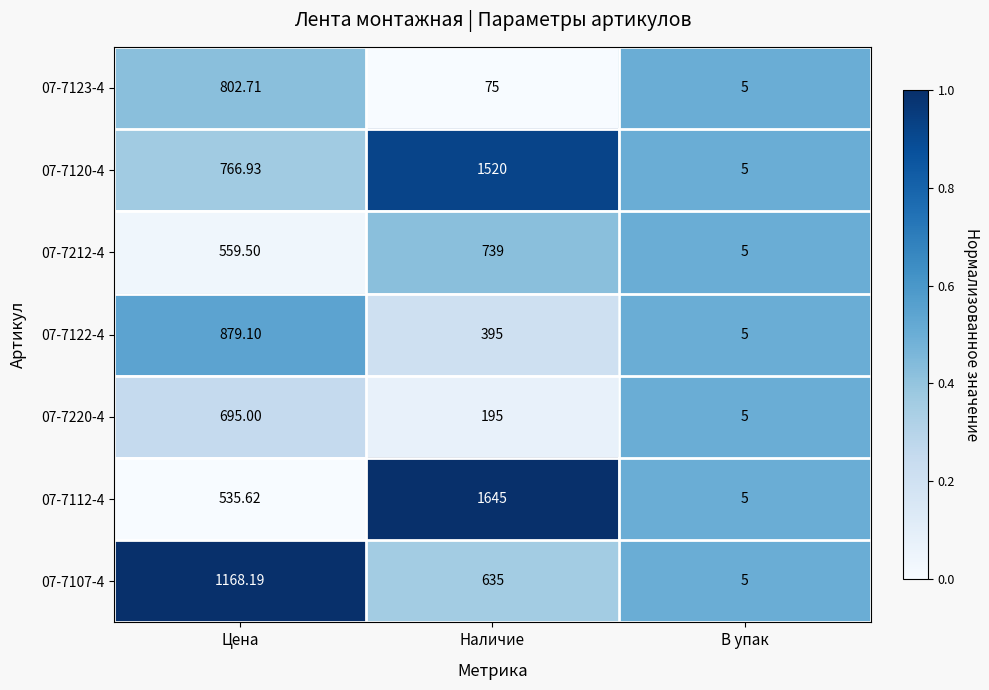

Which label corresponds to the smallest value in the chart?

В упак